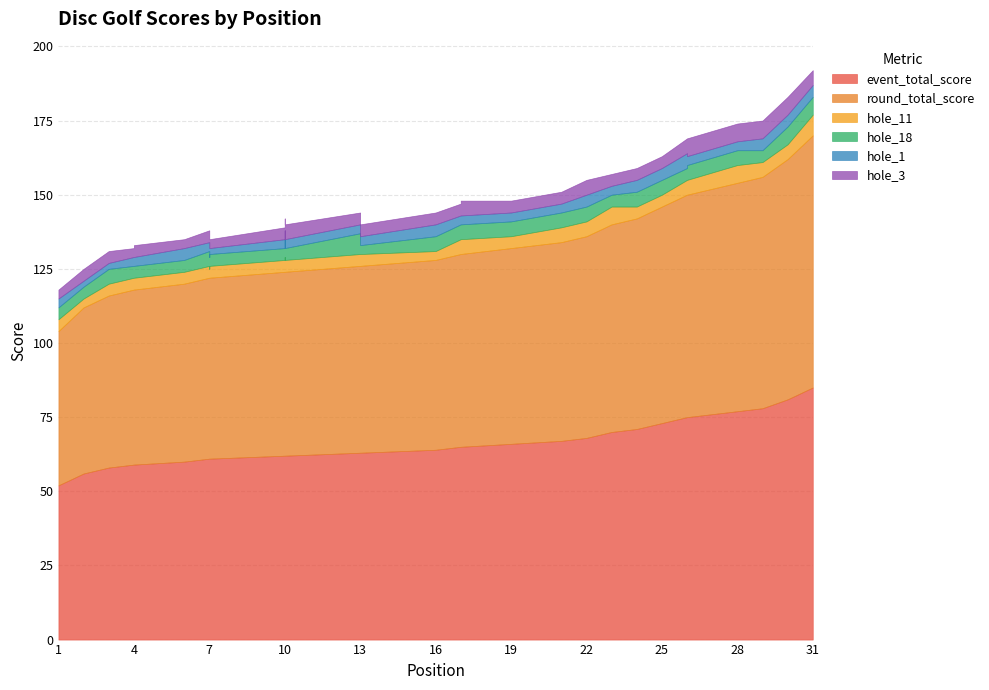

At which label is round_total_score closest to 68?

22